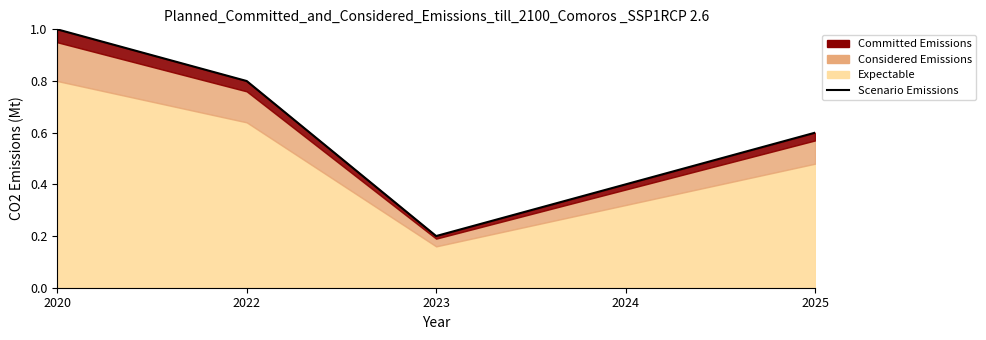

List the labels in order of value, smallest first.

2023, 2024, 2025, 2022, 2020